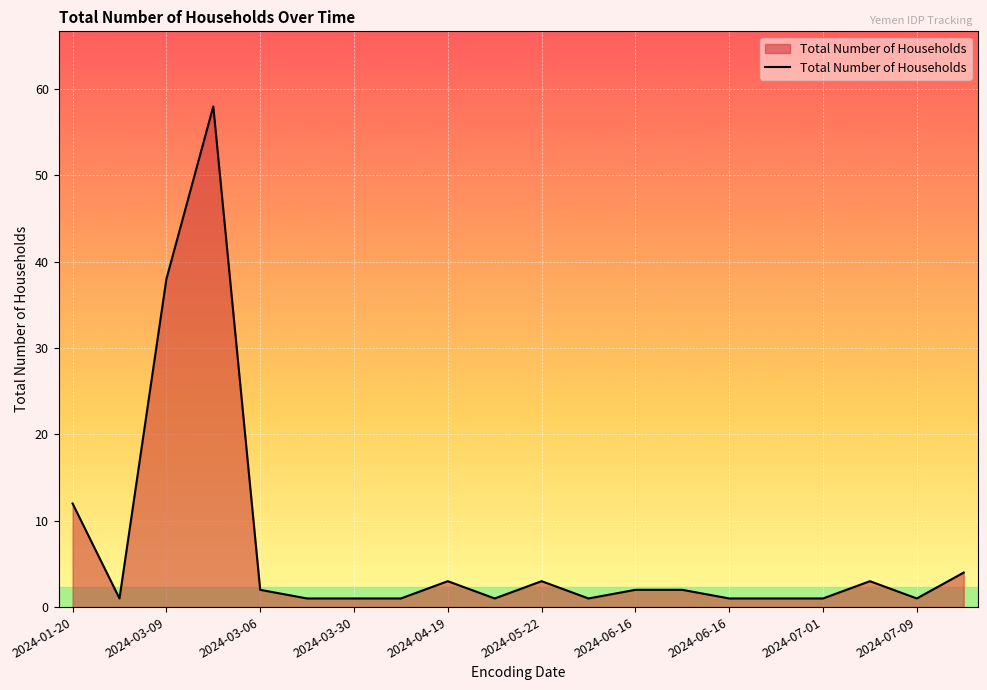

What is the average value?

7